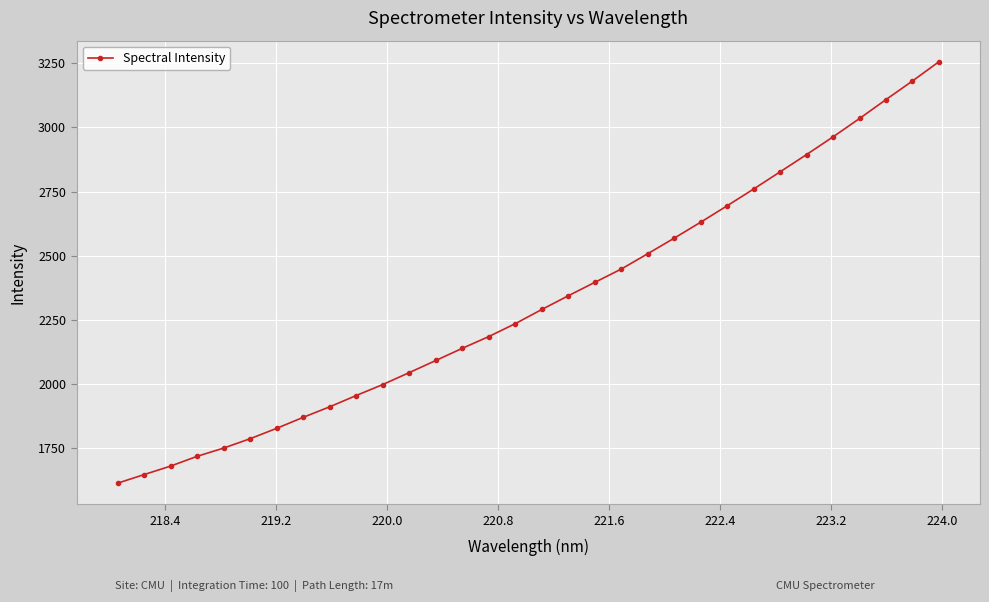

What is the maximum value shown in the chart?

3255.9